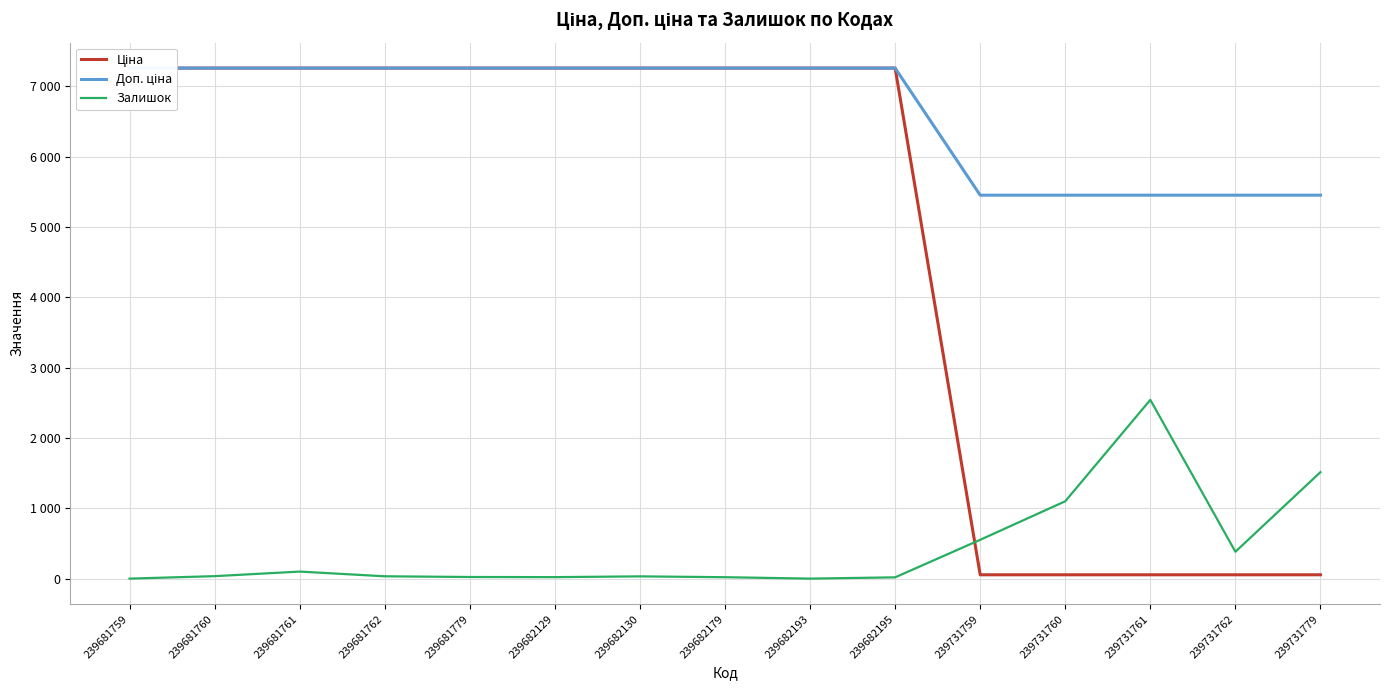

List the series in order of their peak value, lowest first.

Залишок, Ціна, Доп. ціна